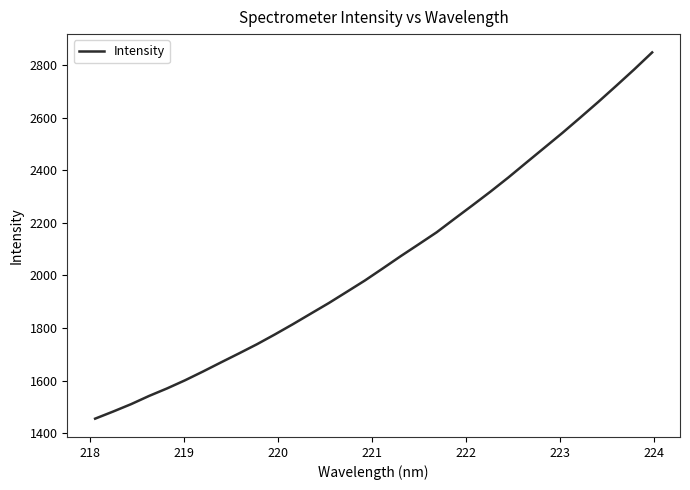

What is the difference between the maximum and minimum values?

1393.8